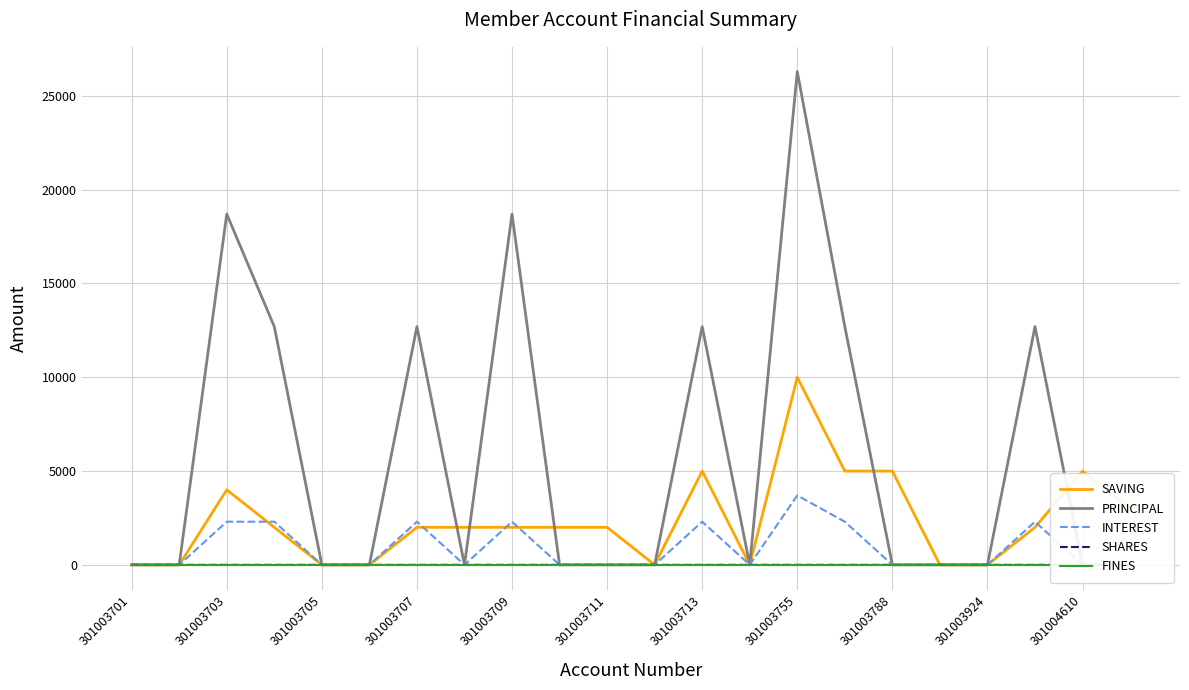

How many lines are shown in the chart?

5